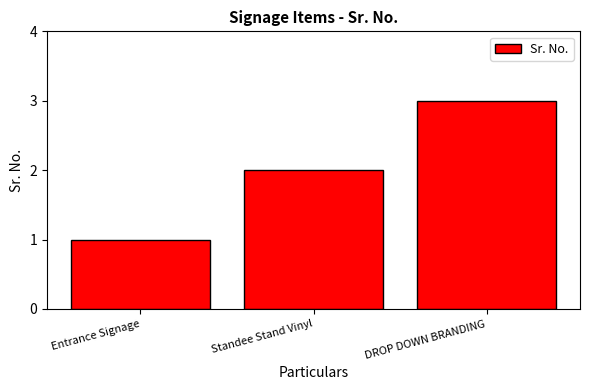

List the labels in order of value, largest first.

DROP DOWN BRANDING, Standee Stand Vinyl, Entrance Signage